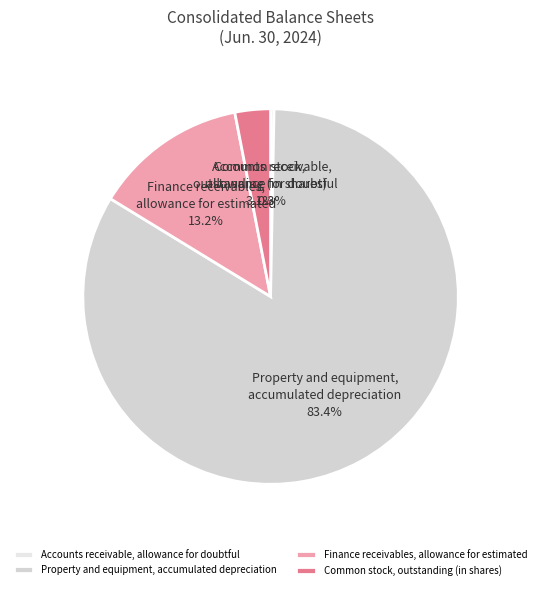

Which has a higher value, Accounts receivable, allowance for doubtful or Finance receivables, allowance for estimated?

Finance receivables, allowance for estimated